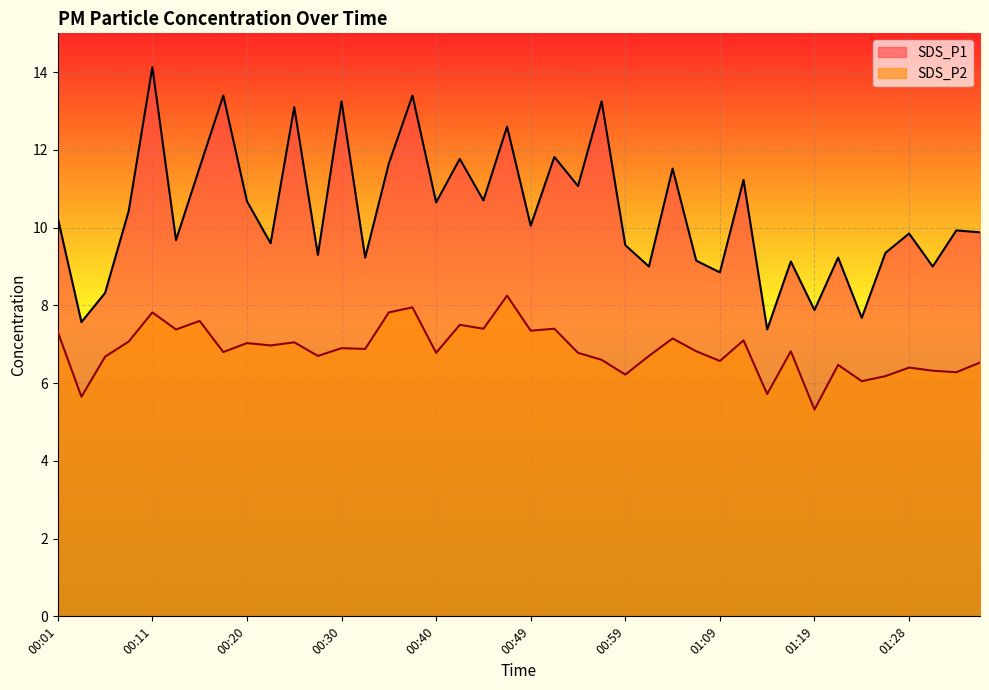

True or false: SDS_P1 and SDS_P2 cross at least once.

False